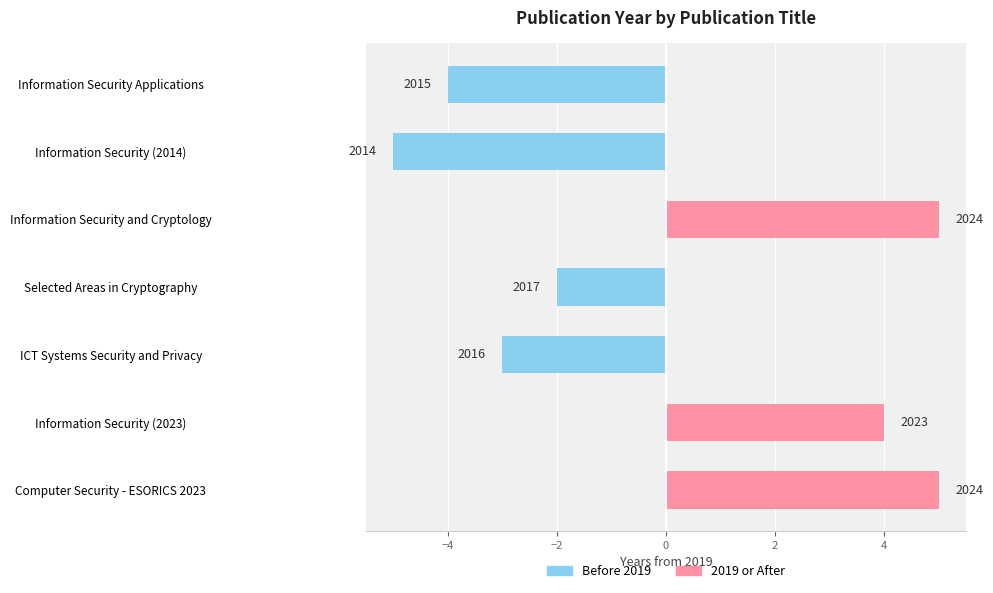

What is the value of the 2019 or After bar at the 3rd from the left?

5